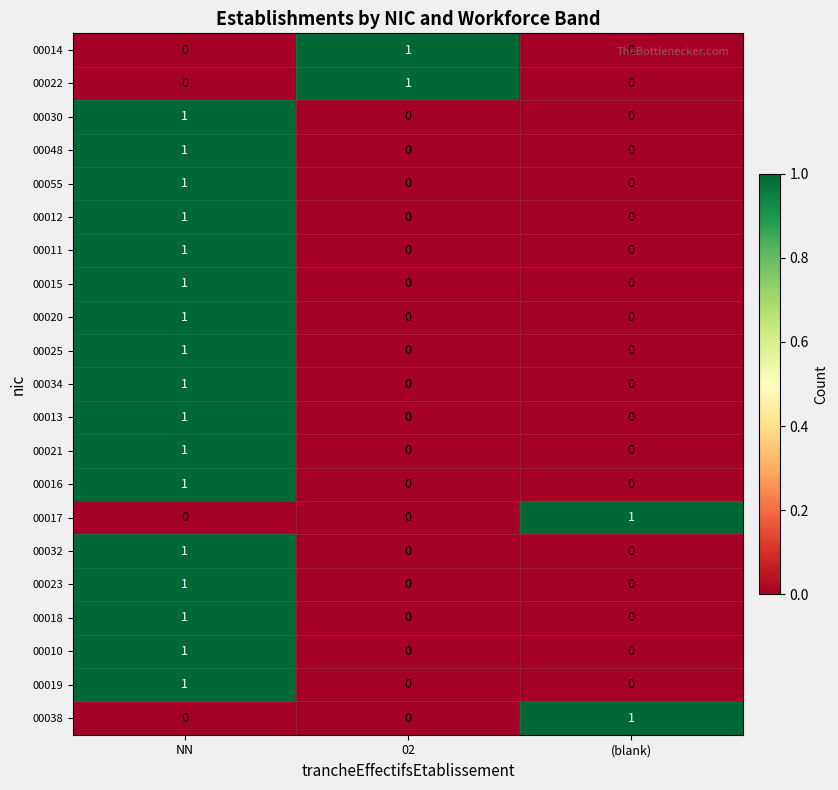

Is the value of 00012 at NN greater than the value of 00010 at 02?

Yes